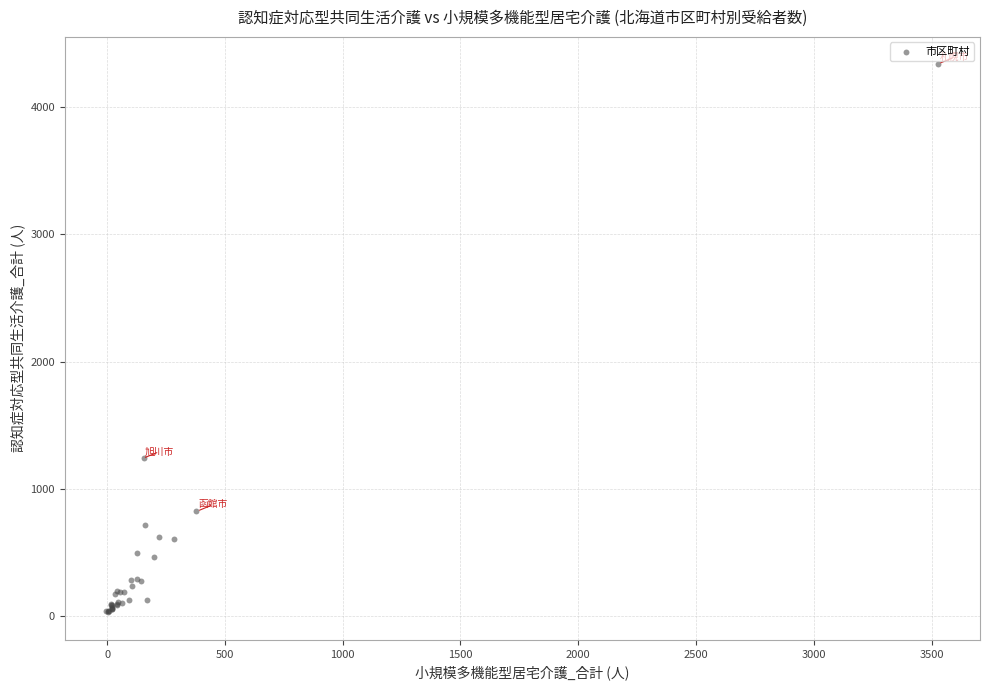

What Y value in the scatter plot is closest to 2182?

1236.5